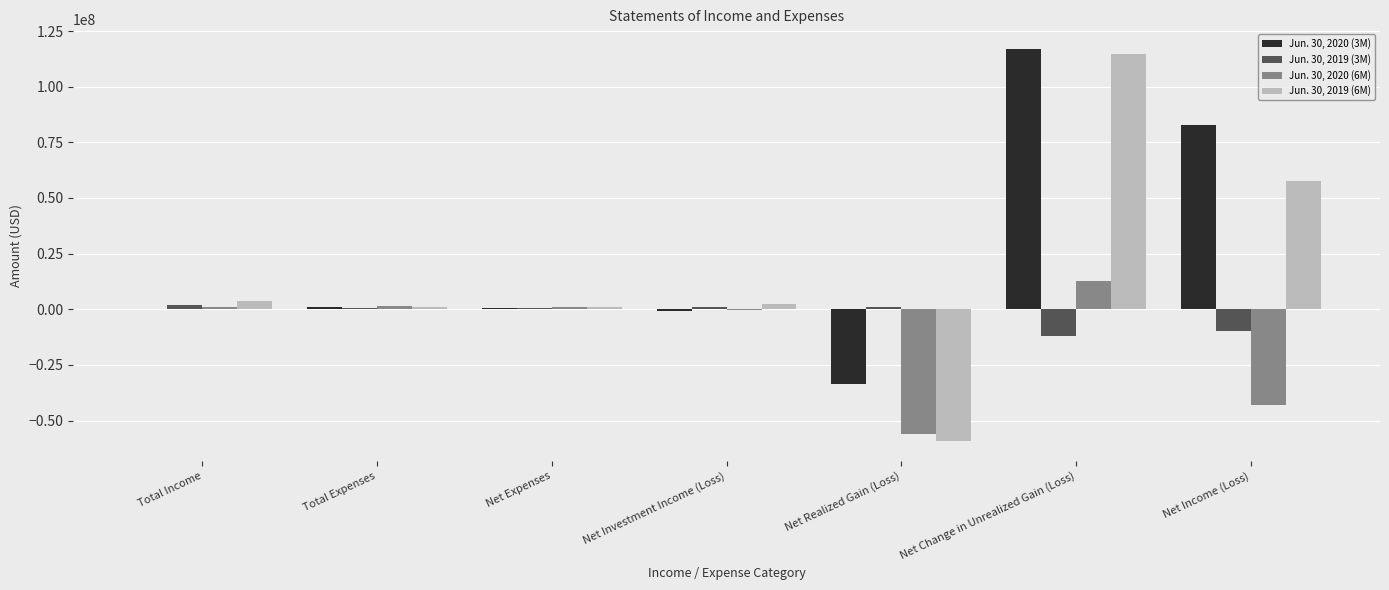

What are all the series names shown in the legend?

Jun. 30, 2020 (3M), Jun. 30, 2019 (3M), Jun. 30, 2020 (6M), Jun. 30, 2019 (6M)